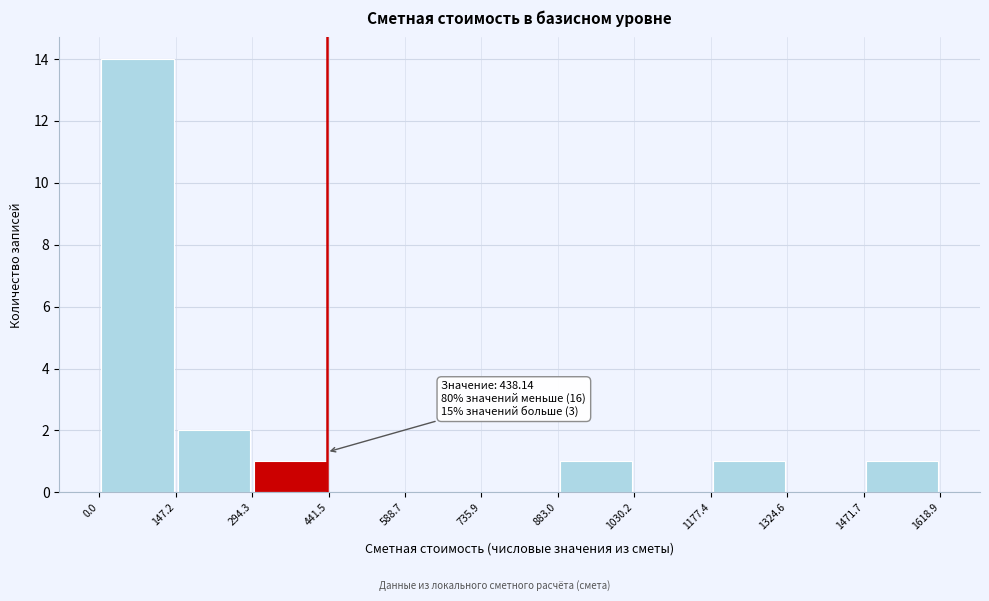

Over which range of the x-axis is the bar tallest?

0.0 to 147.2